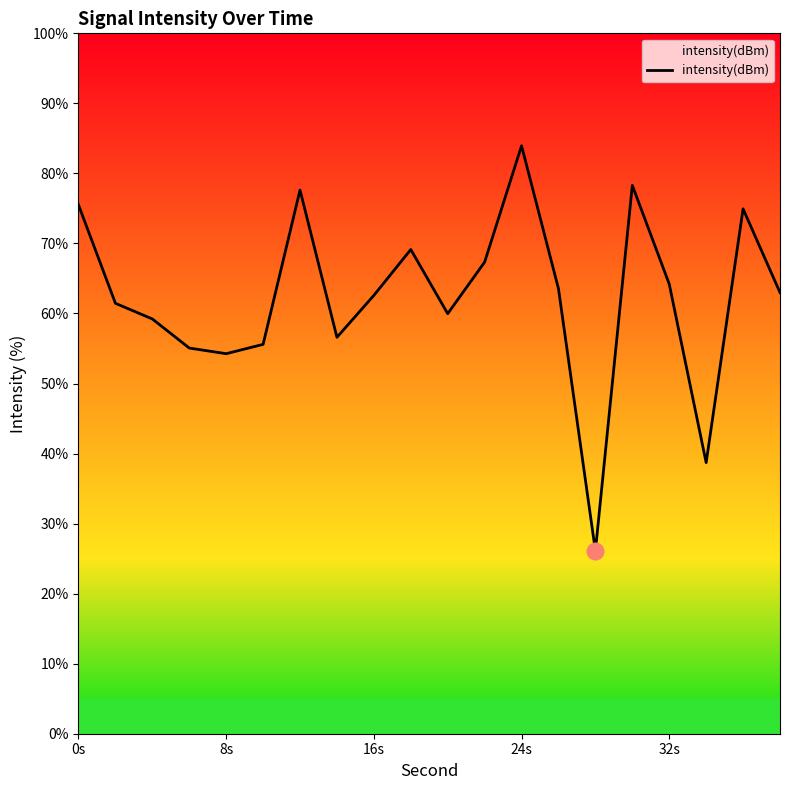

How many lines are shown in the chart?

1